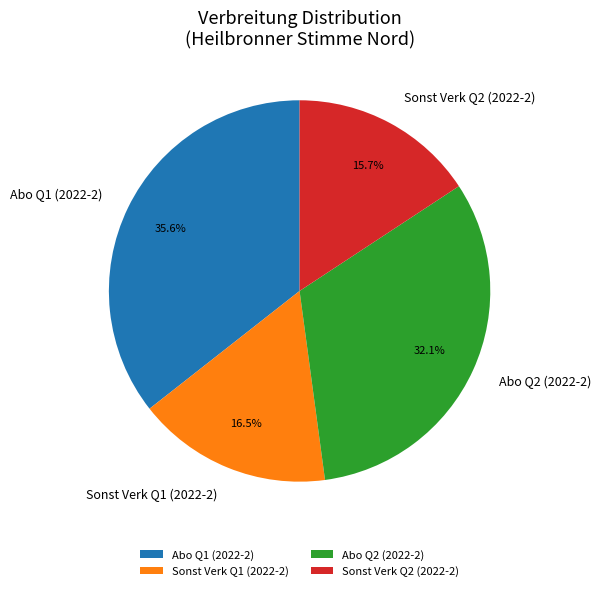

Do Sonst Verk Q2 (2022-2) and Abo Q1 (2022-2) together represent more than half of the pie?

Yes